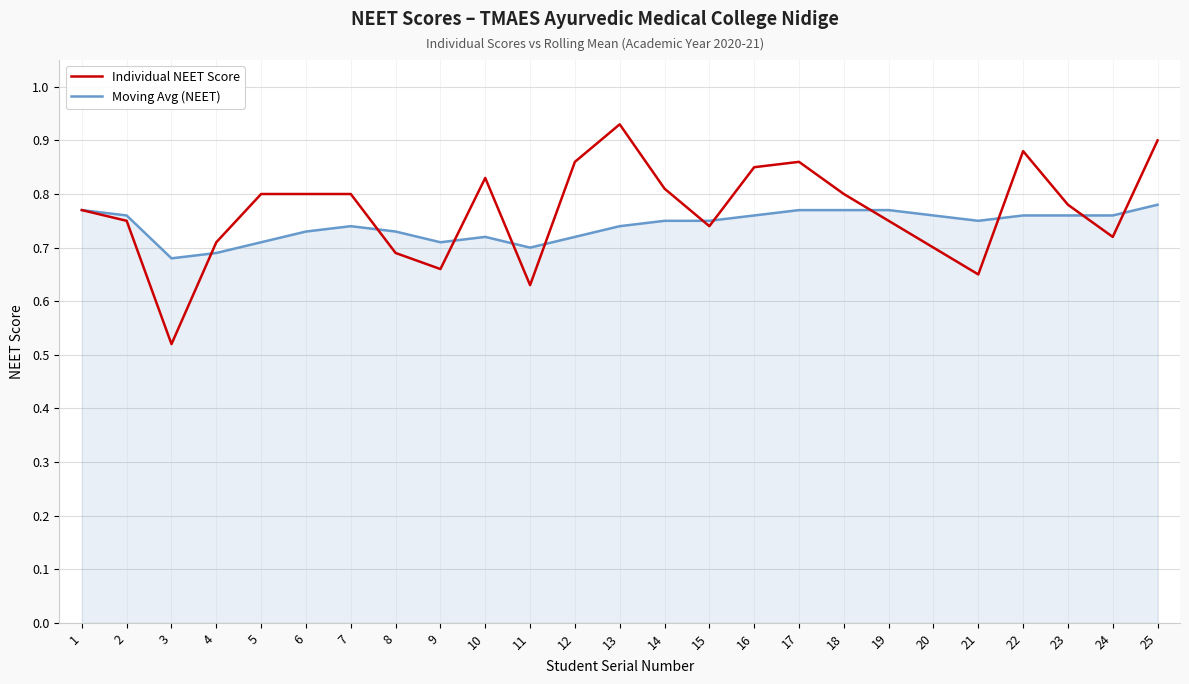

True or false: Individual NEET Score and Moving Avg (NEET) intersect in this chart.

True